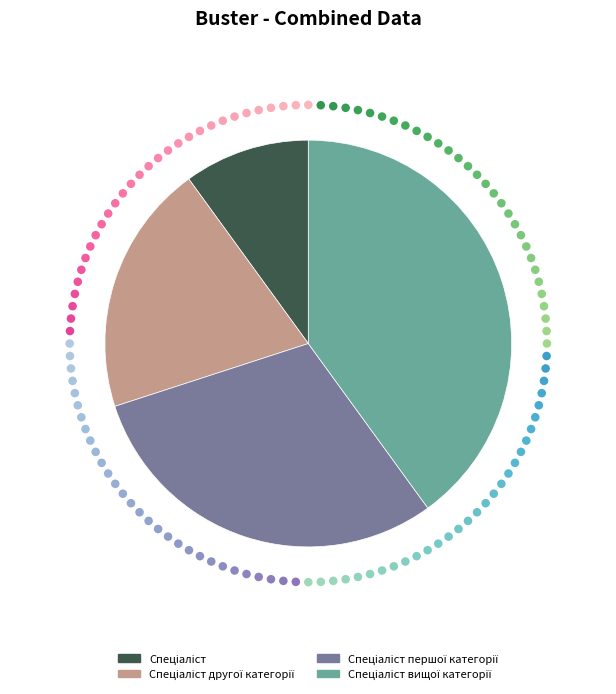

To the nearest percent, what is the difference between the largest and smallest slice percentages?

30%